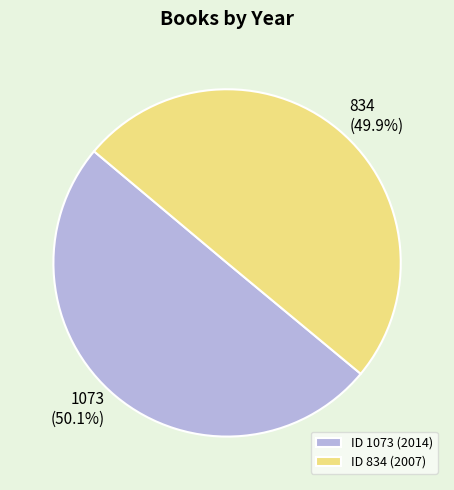

To the nearest percent, what percentage of the pie is 834?

50%